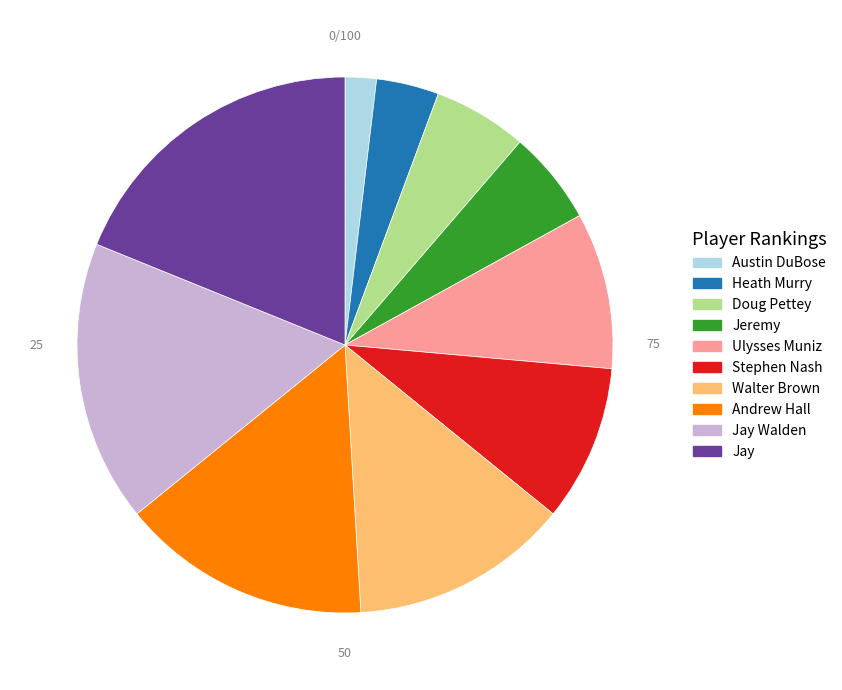

True or false: Jay Walden accounts for 17% of the total.

True